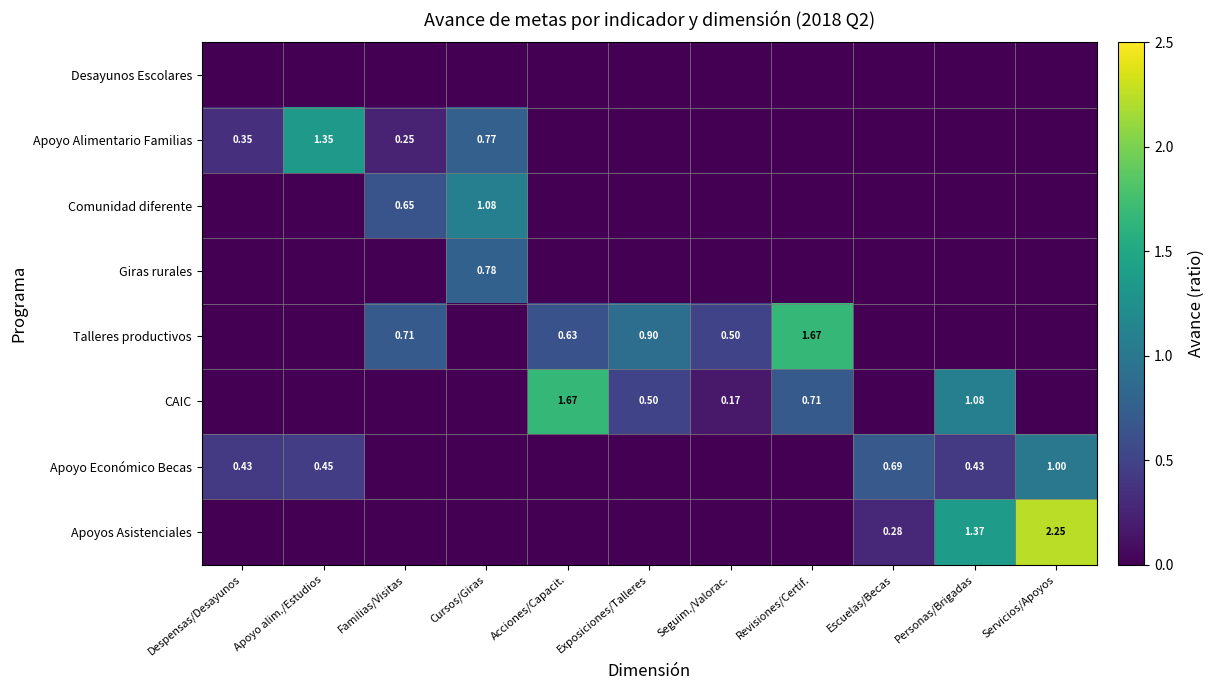

At Escuelas/Becas, list the series in order from smallest to largest.

Desayunos Escolares, Apoyo Alimentario Familias, Comunidad diferente, Giras rurales, Talleres productivos, CAIC, Apoyos Asistenciales, Apoyo Económico Becas